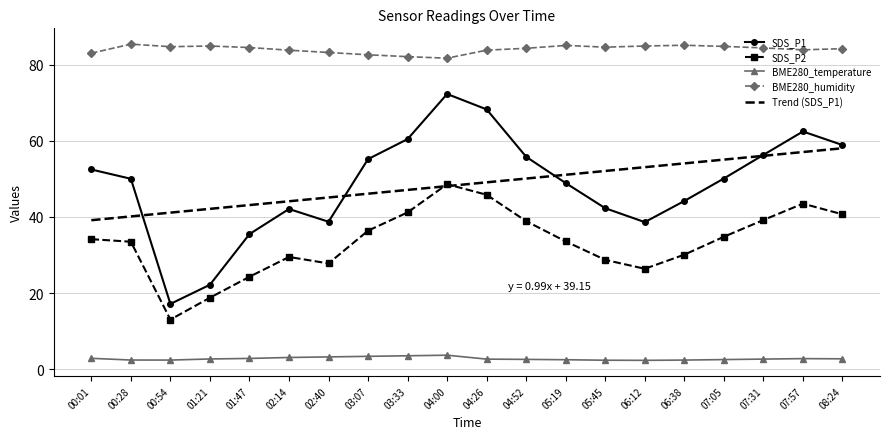

The value of SDS_P2 at 07:05 is 50.0. True or false?

False